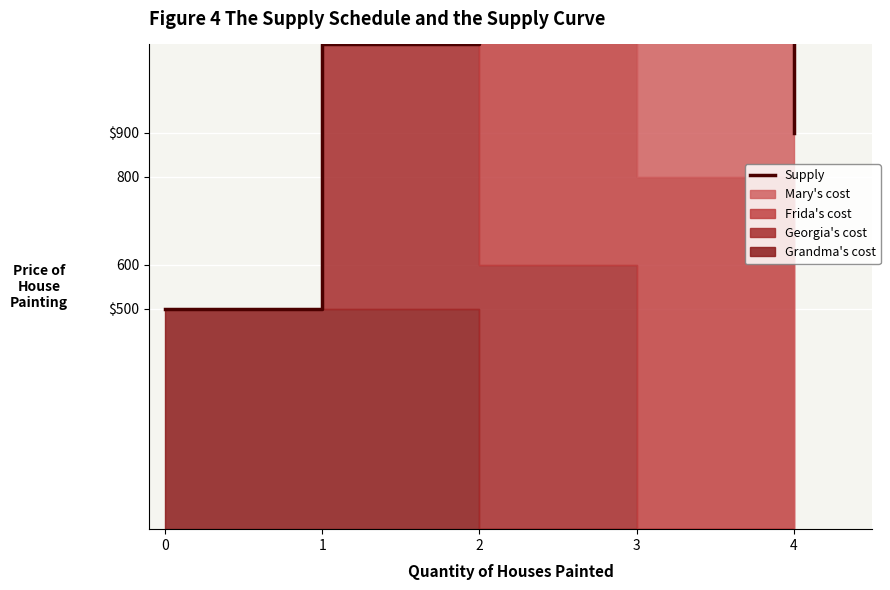

The chart shows a value of 500 at 0. True or false?

True